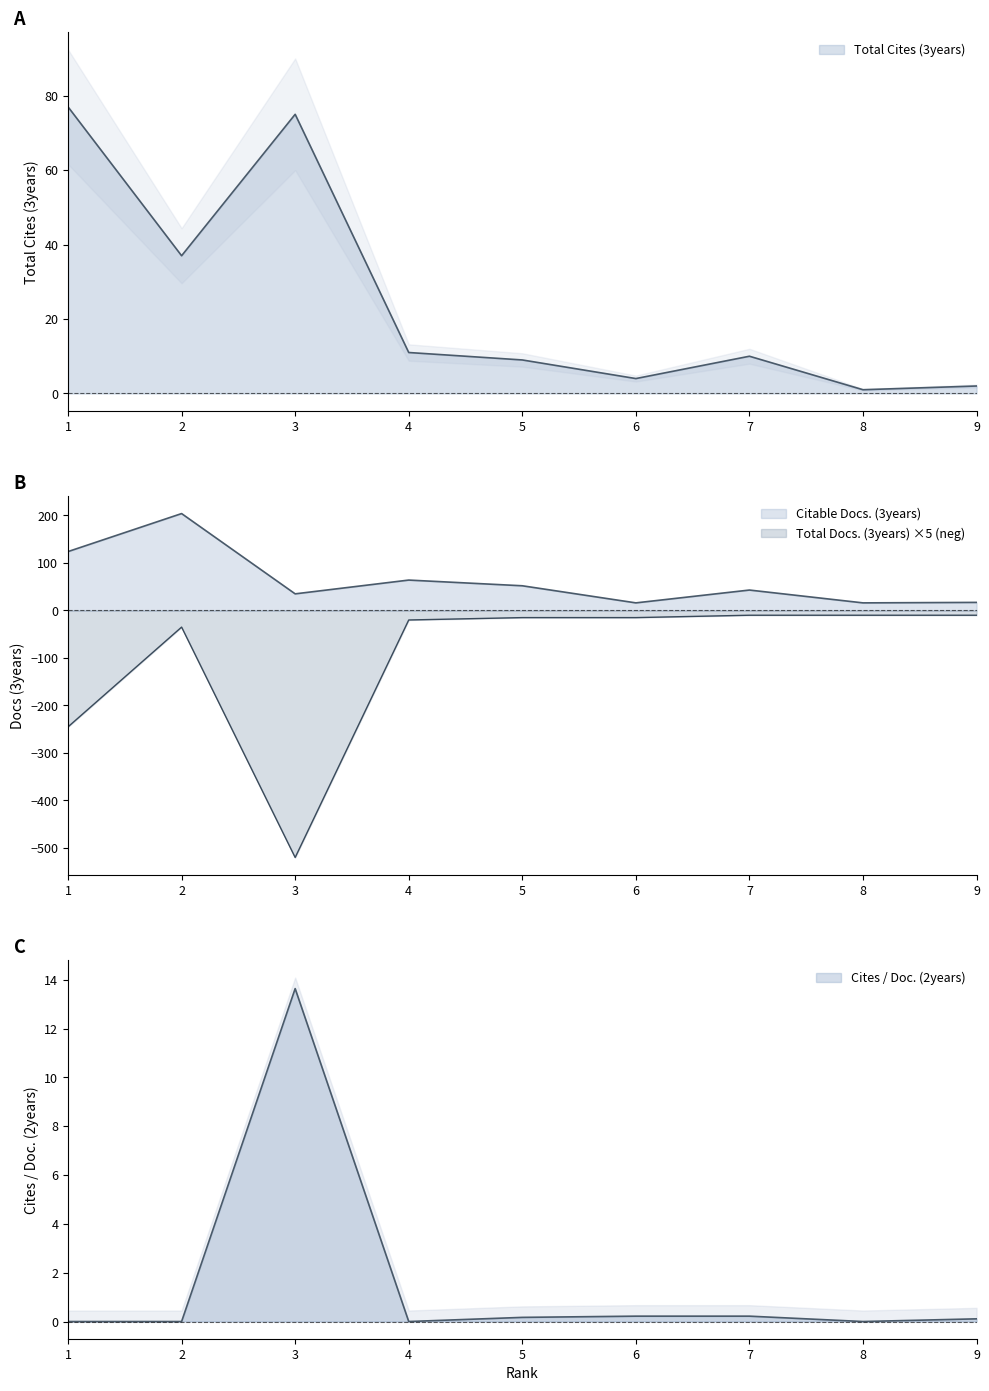

What is the difference between the maximum and minimum values in the Total Cites (3years) series?

76.0